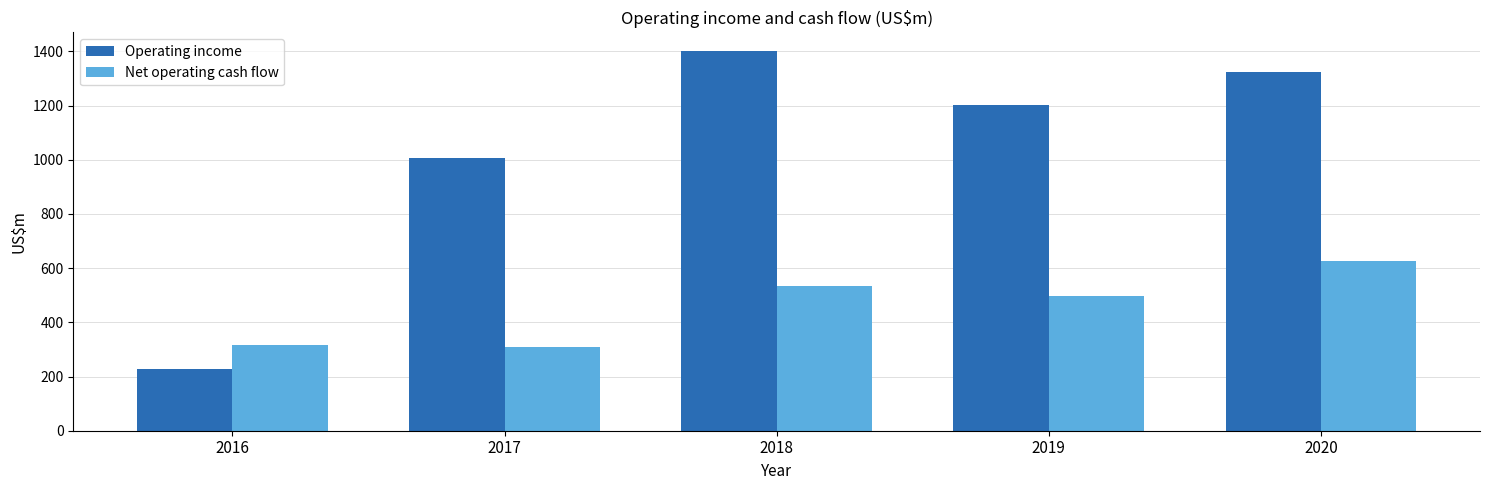

What is the maximum value for Operating income?

1400